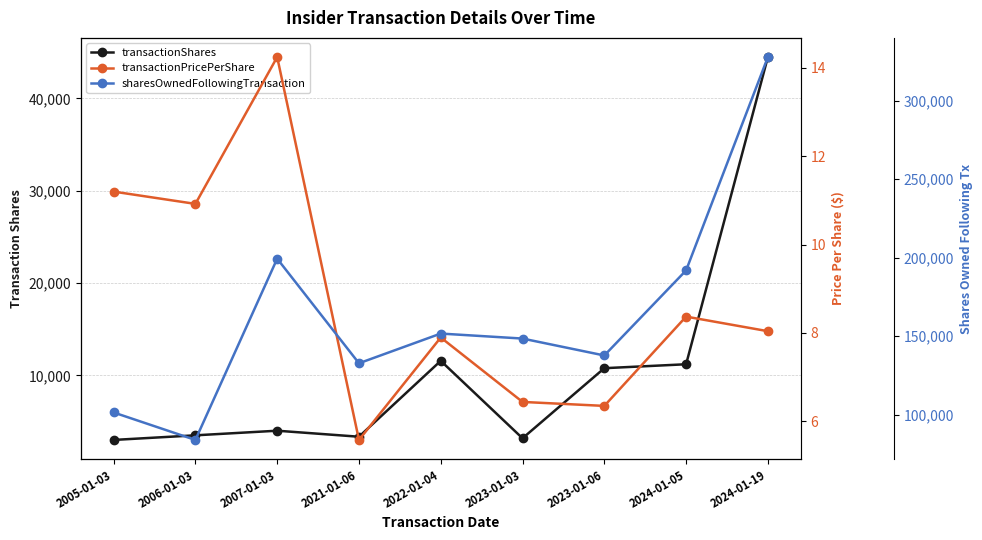

What is the spread (max minus min) of values at 2024-01-19?

327734.0